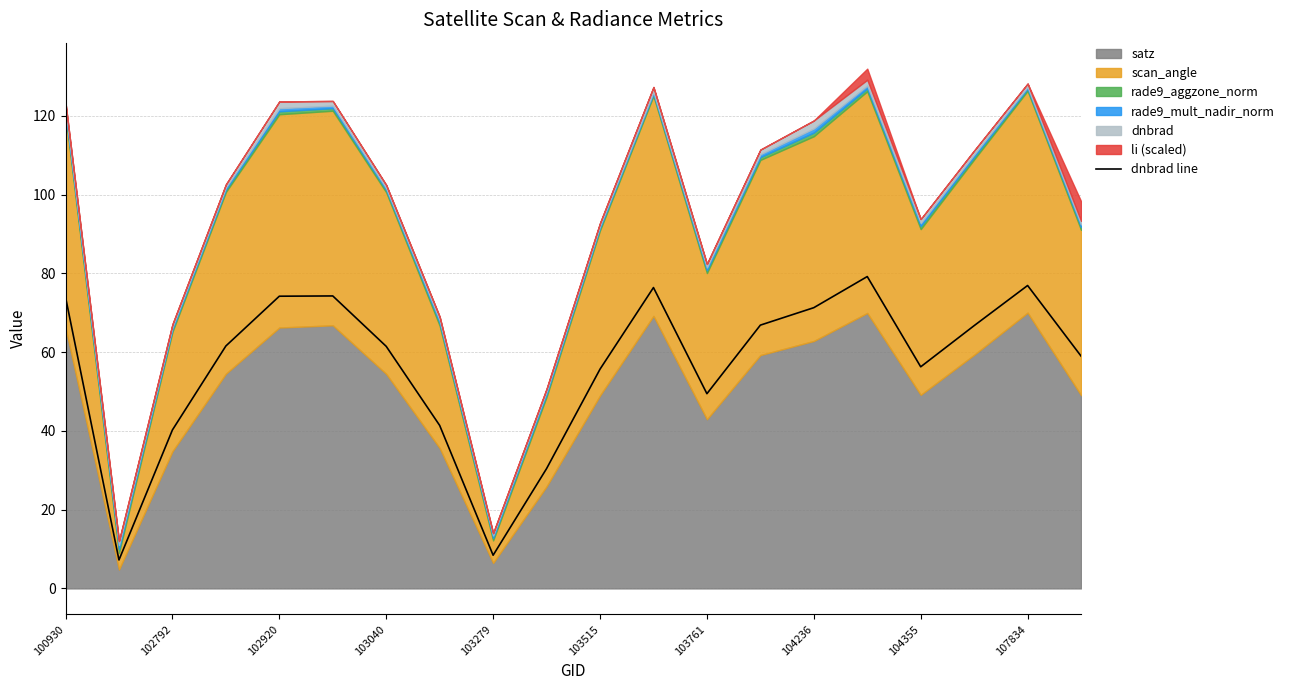

What is the maximum value for dnbrad line?

79.2